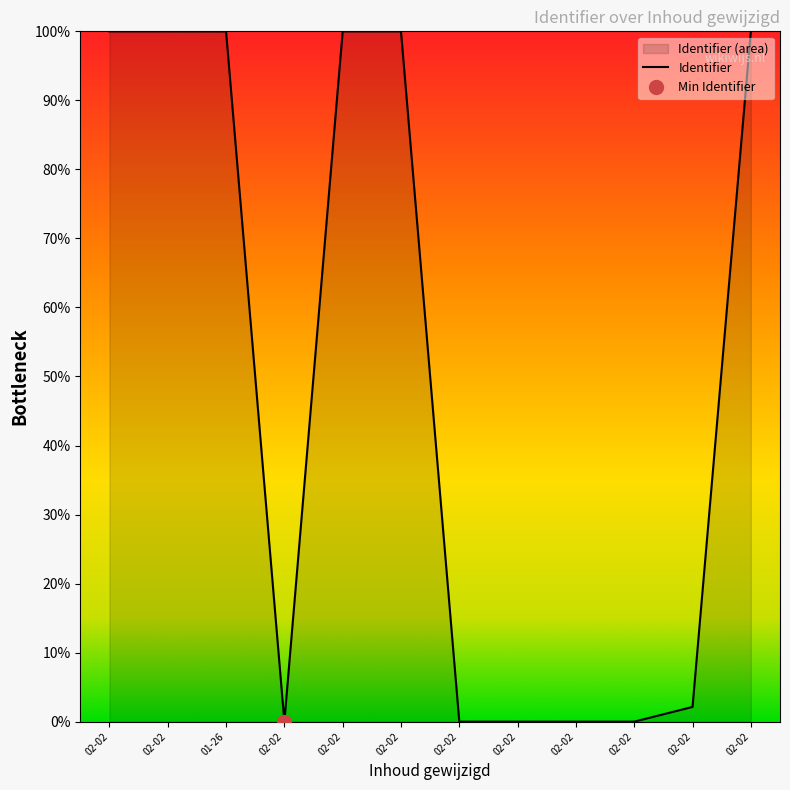

What is the change in value from 2022-02-02 12:59:20 to 2022-02-02 12:38:32?

-100.0